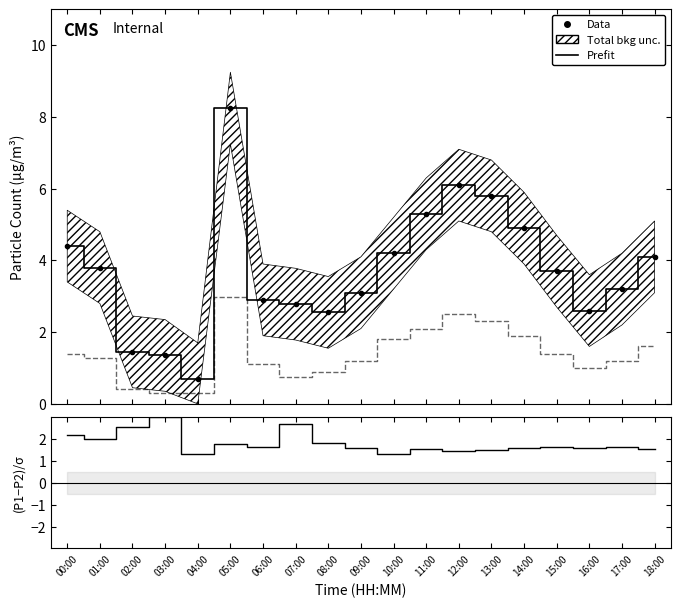

Reading right to left, what are all the values shown in this chart?

Prefit: 18:00=4.1	17:00=3.2	16:00=2.6	15:00=3.7	14:00=4.9	13:00=5.8	12:00=6.1	11:00=5.3	10:00=4.2	09:00=3.1	08:00=2.5	07:00=2.8	06:00=2.9	05:00=8.2	04:00=0.7	03:00=1.4	02:00=1.4	01:00=3.8	00:00=4.4
SDS_P2: 18:00=1.6	17:00=1.2	16:00=1.0	15:00=1.4	14:00=1.9	13:00=2.3	12:00=2.5	11:00=2.1	10:00=1.8	09:00=1.2	08:00=0.9	07:00=0.8	06:00=1.1	05:00=3.0	04:00=0.3	03:00=0.3	02:00=0.4	01:00=1.3	00:00=1.4
Data: 18:00=4.1	17:00=3.2	16:00=2.6	15:00=3.7	14:00=4.9	13:00=5.8	12:00=6.1	11:00=5.3	10:00=4.2	09:00=3.1	08:00=2.5	07:00=2.8	06:00=2.9	05:00=8.2	04:00=0.7	03:00=1.4	02:00=1.4	01:00=3.8	00:00=4.4
(P1-P2)/σ: 18:00=1.6	17:00=1.7	16:00=1.6	15:00=1.6	14:00=1.6	13:00=1.5	12:00=1.4	11:00=1.5	10:00=1.3	09:00=1.6	08:00=1.8	07:00=2.7	06:00=1.6	05:00=1.8	04:00=1.3	03:00=3.0	02:00=2.6	01:00=2.0	00:00=2.2